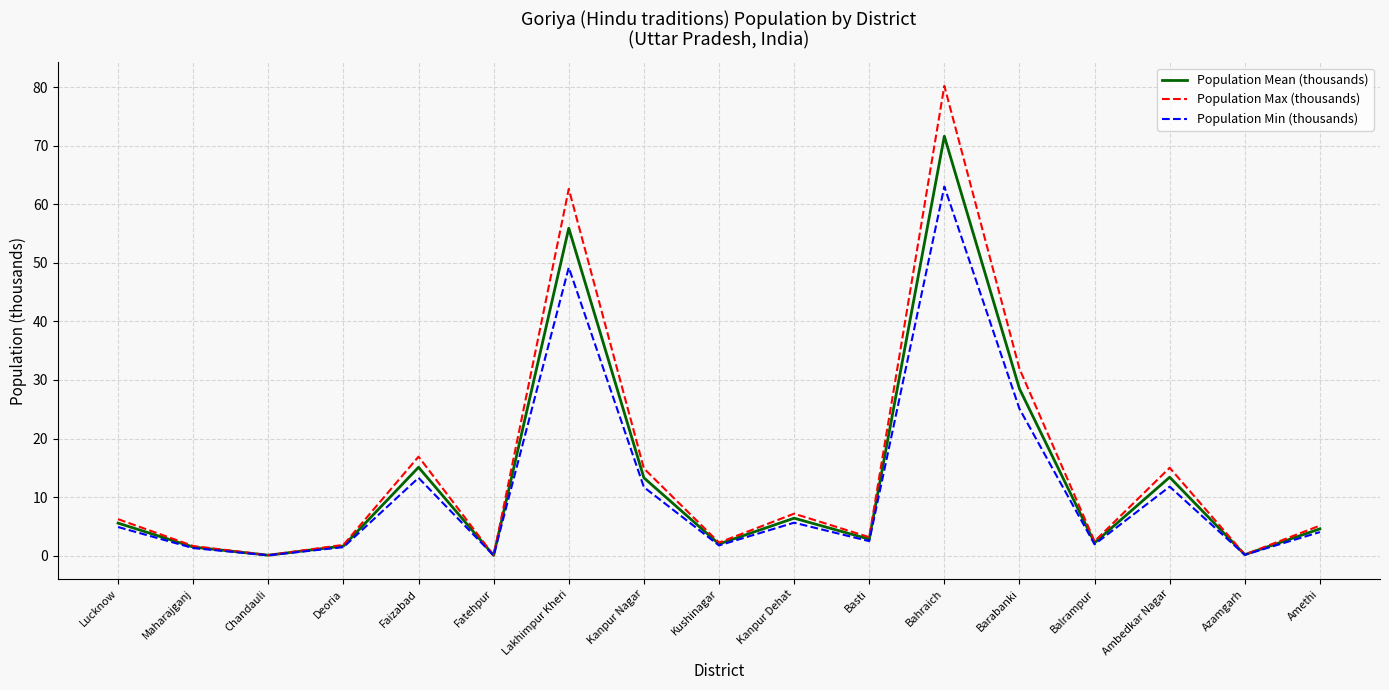

Between Chandauli and Kushinagar, which series saw the biggest shift?

Population Max (thousands)